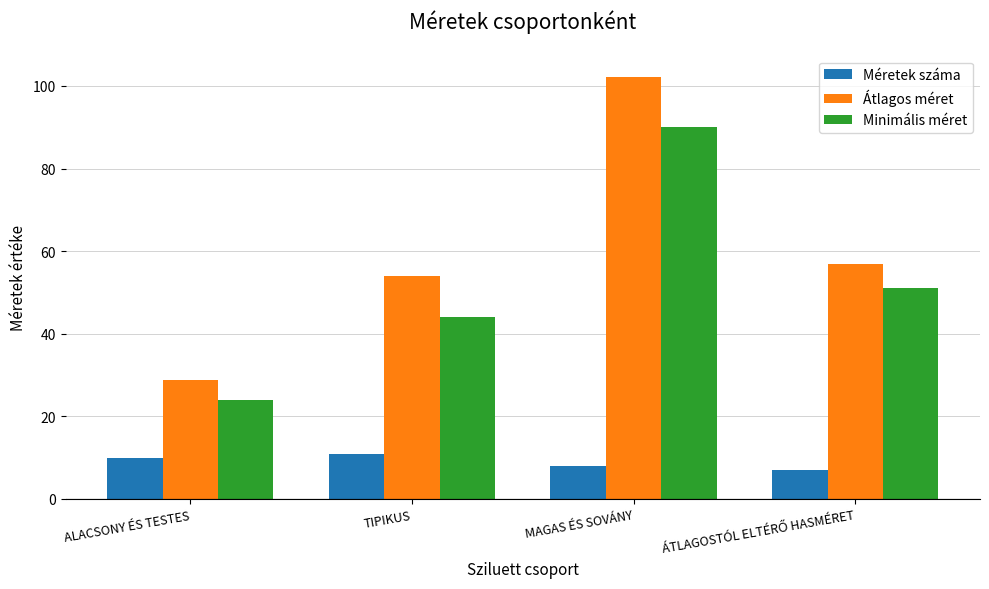

List the series in order of their peak value, highest first.

Átlagos méret, Minimális méret, Méretek száma